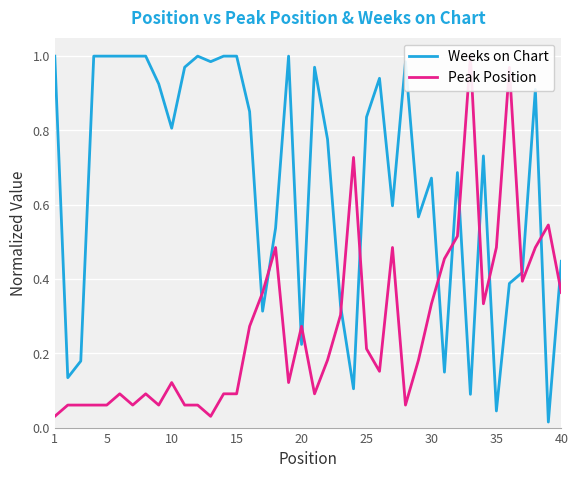

Reading left to right, what are all the values shown in this chart?

Weeks on Chart: 1.0	0.1	0.2	1.0	1.0	1.0	1.0	1.0	0.9	0.8	1.0	1.0	1.0	1.0	1.0	0.9	0.3	0.5	1.0	0.2	1.0	0.8	0.3	0.1	0.8	0.9	0.6	1.0	0.6	0.7	0.1	0.7	0.1	0.7	0.0	0.4	0.4	0.9	0.0	0.4
Peak Position: 0.0	0.1	0.1	0.1	0.1	0.1	0.1	0.1	0.1	0.1	0.1	0.1	0.0	0.1	0.1	0.3	0.4	0.5	0.1	0.3	0.1	0.2	0.3	0.7	0.2	0.2	0.5	0.1	0.2	0.3	0.5	0.5	1.0	0.3	0.5	1.0	0.4	0.5	0.5	0.4